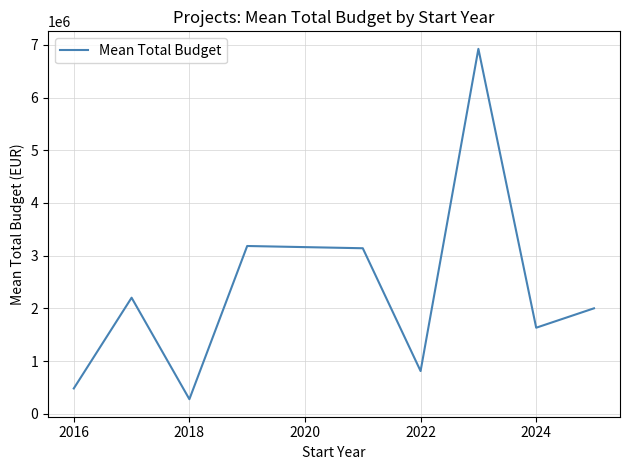

What is the maximum value shown in the chart?

6923403.9